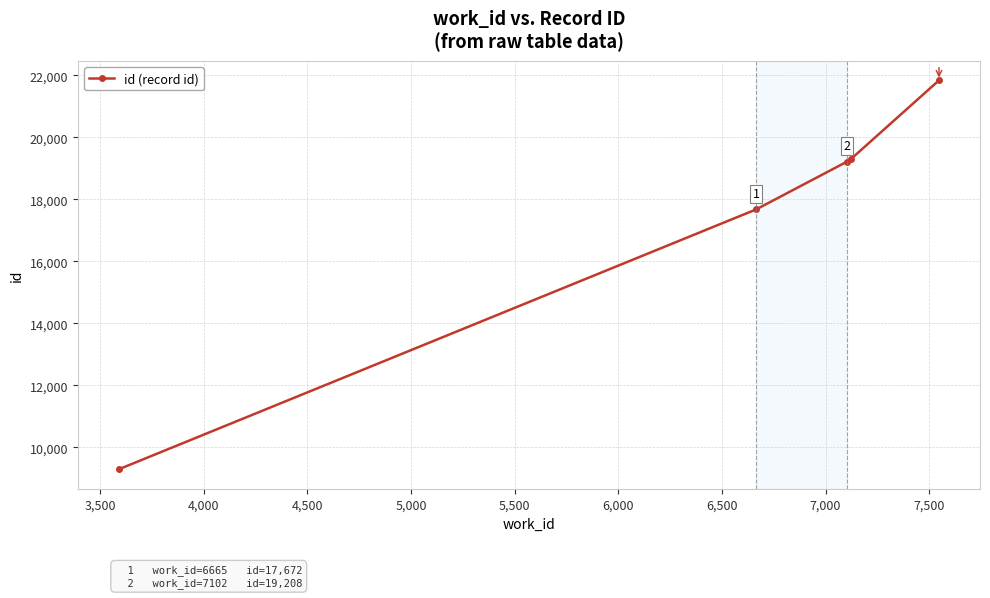

What is the maximum value shown in the chart?

21834